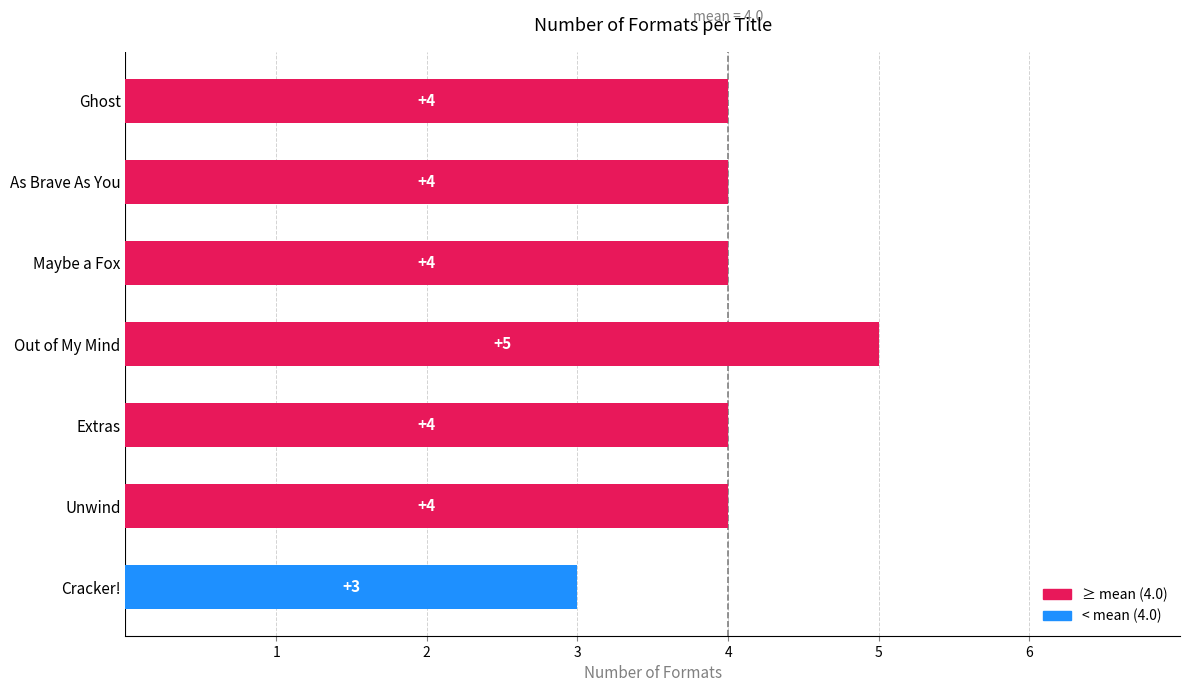

Is it true that the value at Ghost is 4?

True